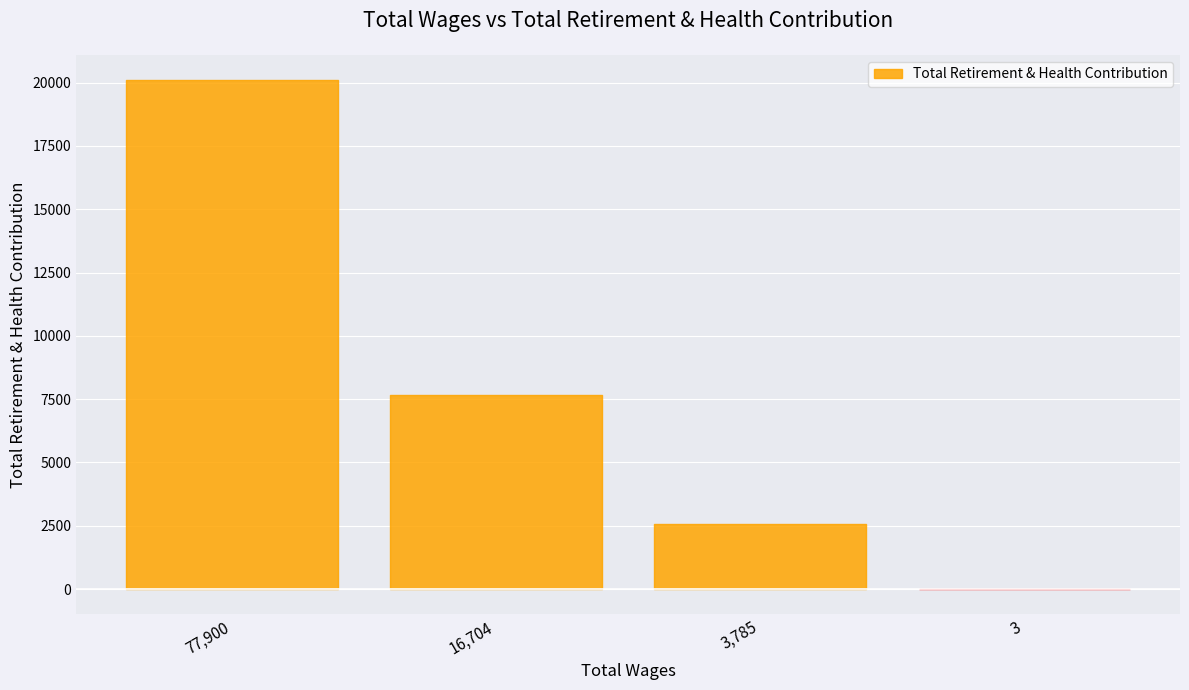

What is the ratio of the value at 3785.0 to the value at 16704.0?

0.3